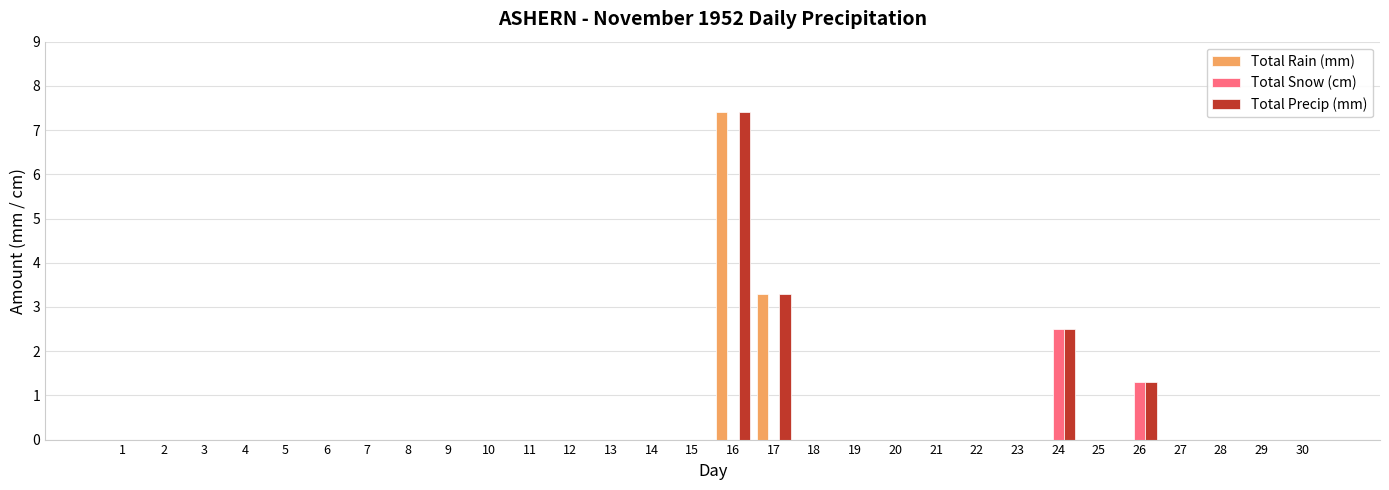

Are the bars grouped side by side (vs. stacked)?

Yes